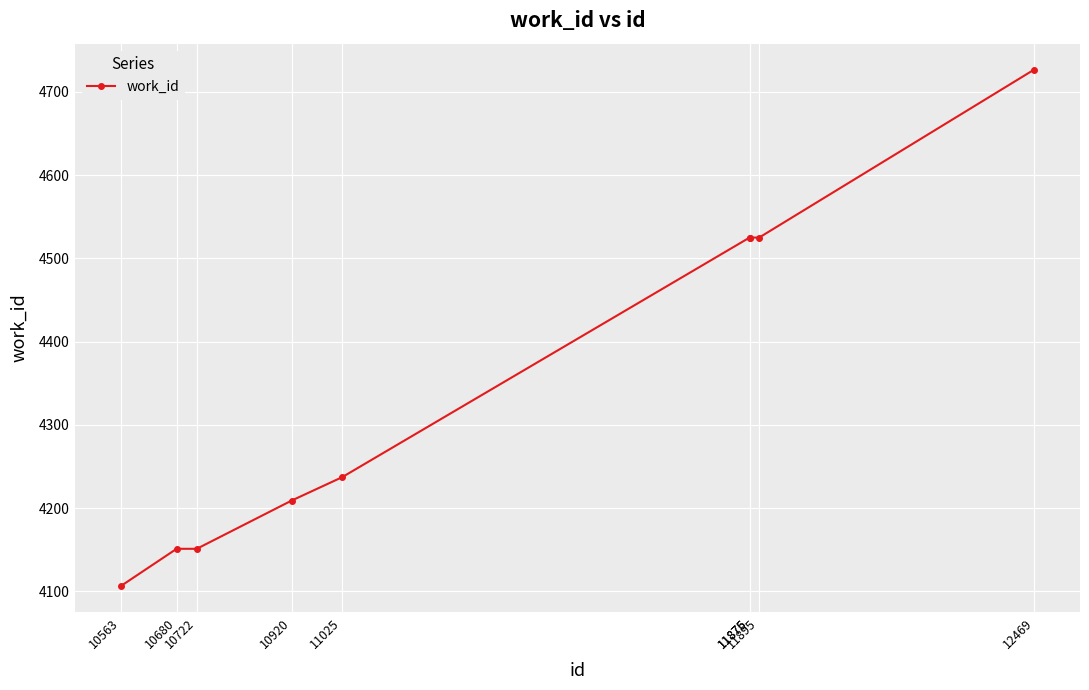

What is the value of the 4th point from the left?

4209